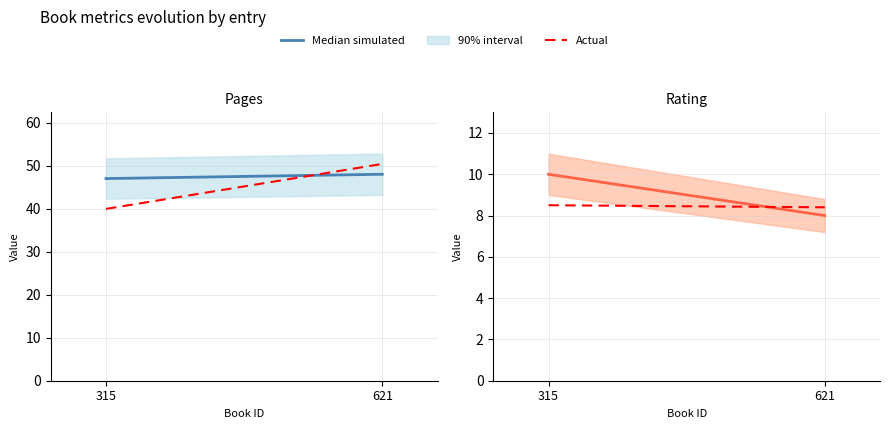

Count the number of categories in the chart.

2